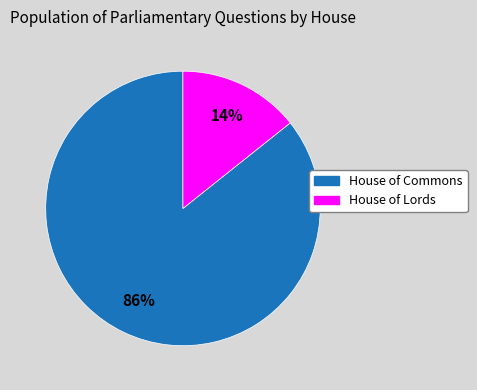

To the nearest percent, what is the average slice percentage?

50%